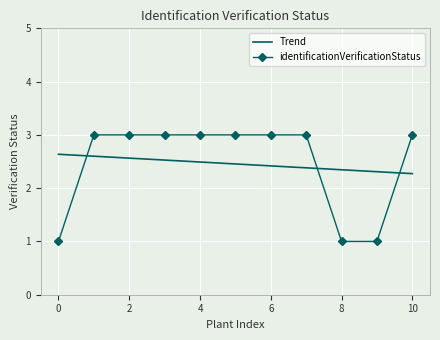

What are all the series names shown in the legend?

Trend, identificationVerificationStatus